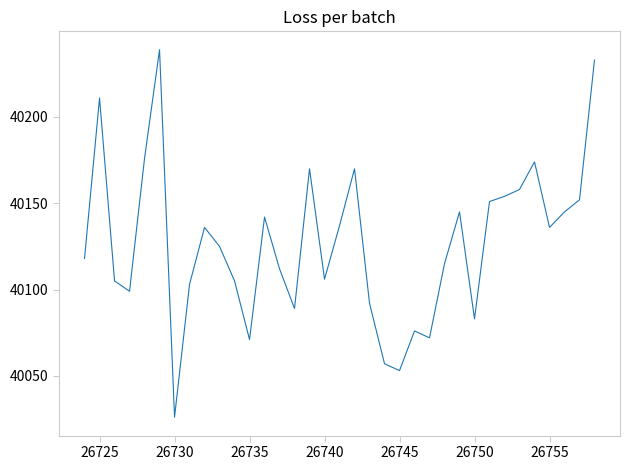

What is the difference between the maximum and minimum values?

213